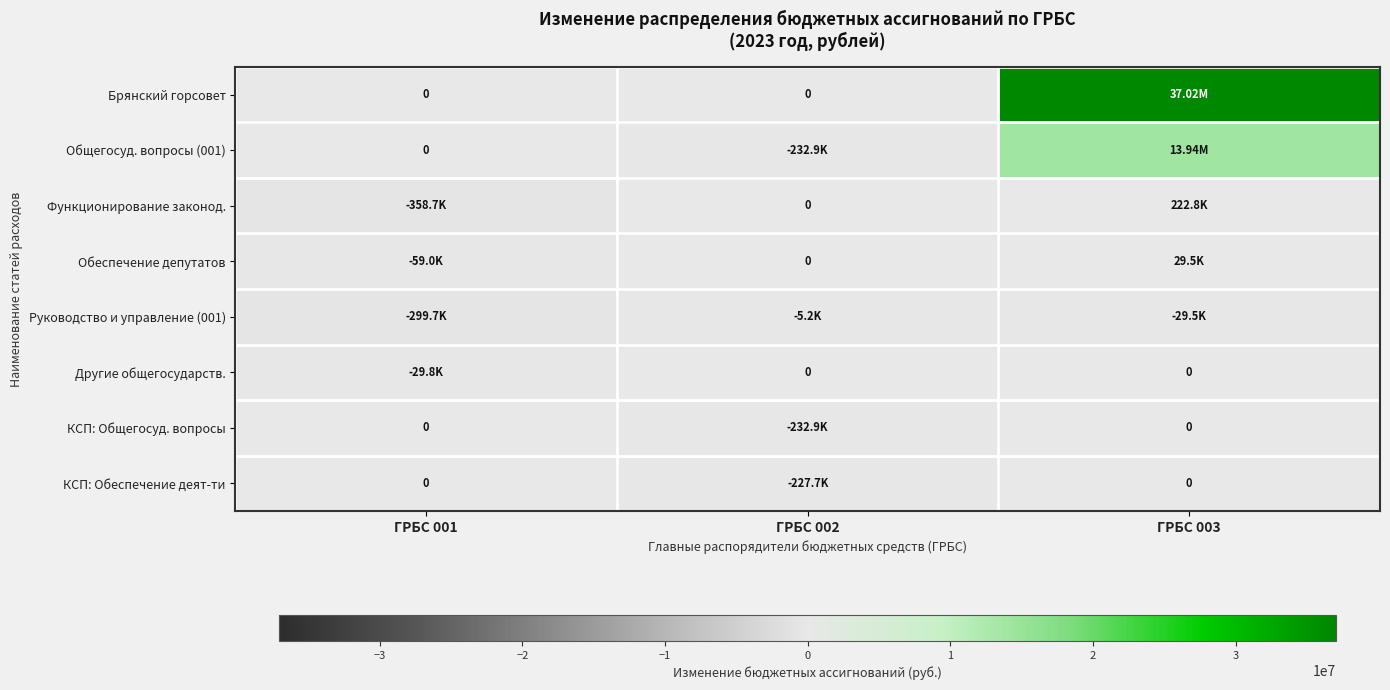

Is it true that Другие общегосударств. equals -29836.7 at ГРБС 001?

True